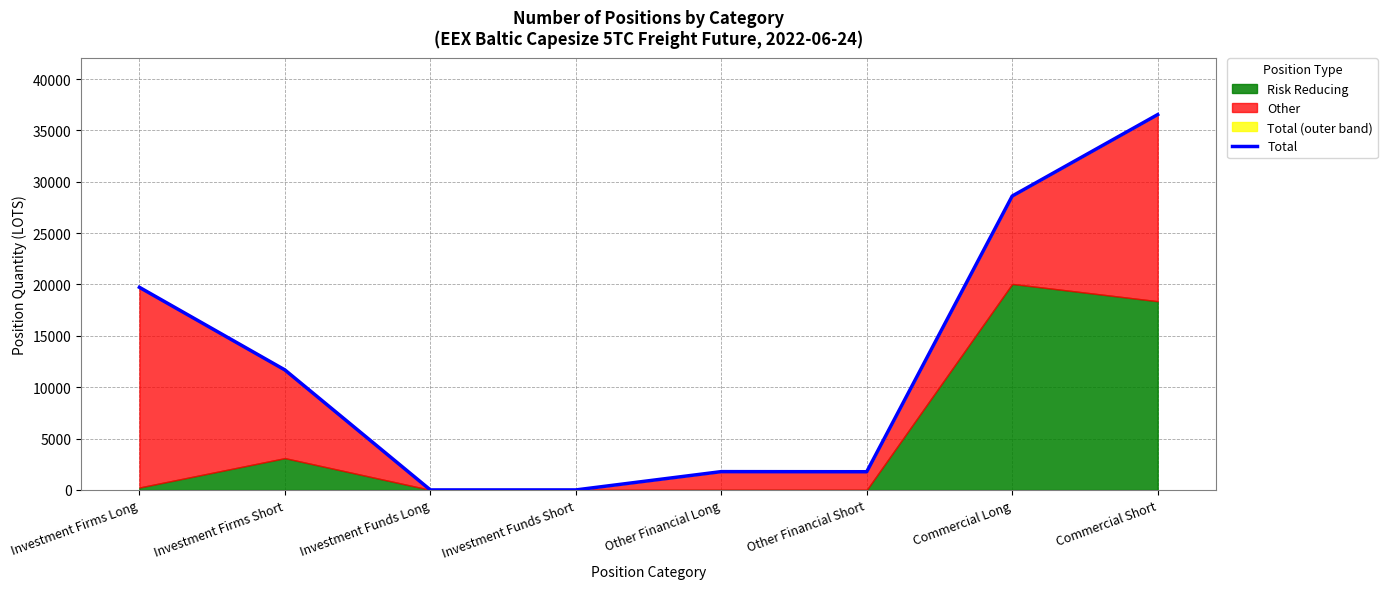

What is the value of the 7th point from the left?

28607.9